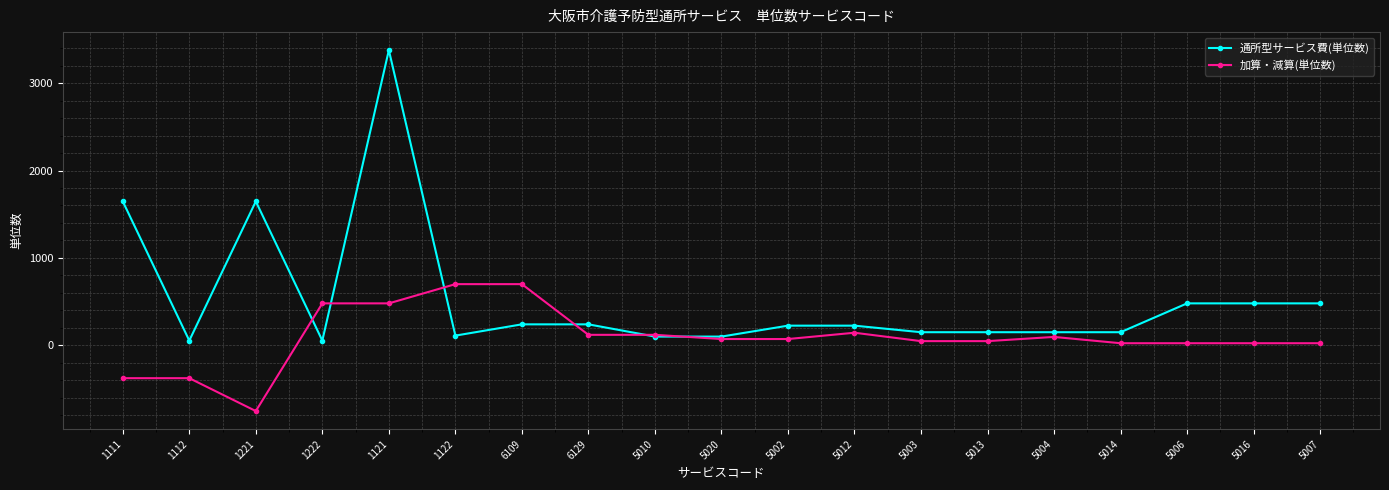

Is it true that 加算・減算(単位数) equals 24 at 5016?

True